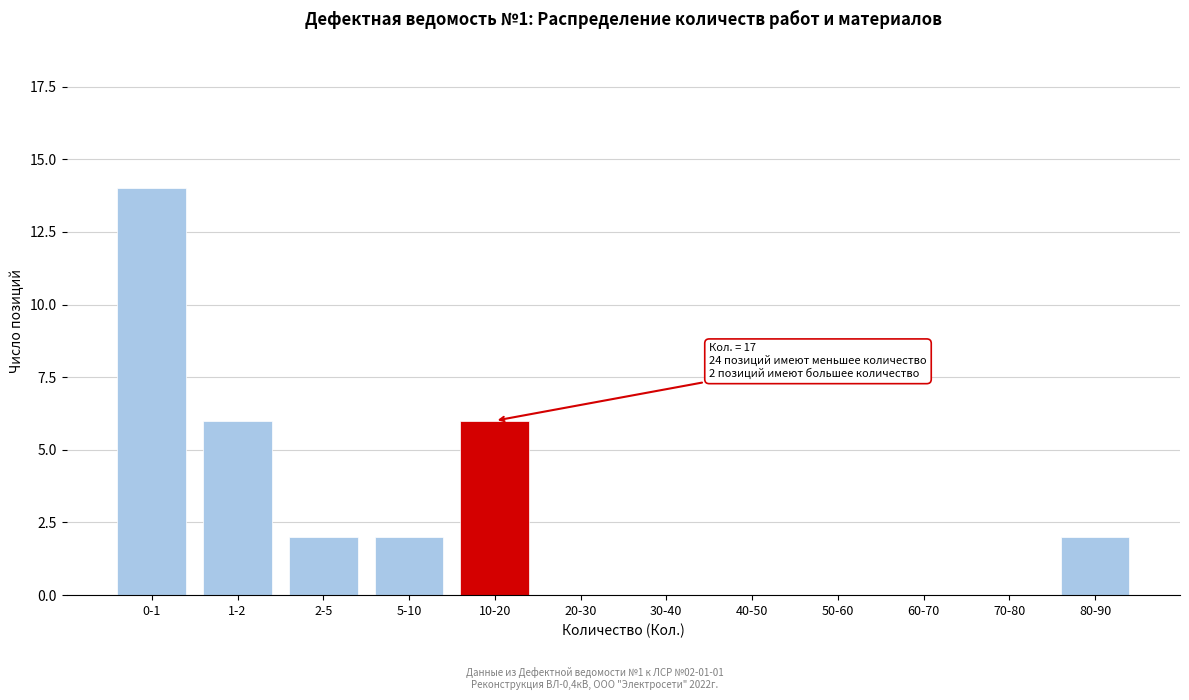

Reading right to left, extract all data points from this chart.

80-90=2	70-80=0	60-70=0	50-60=0	40-50=0	30-40=0	20-30=0	10-20=6	5-10=2	2-5=2	1-2=6	0-1=14